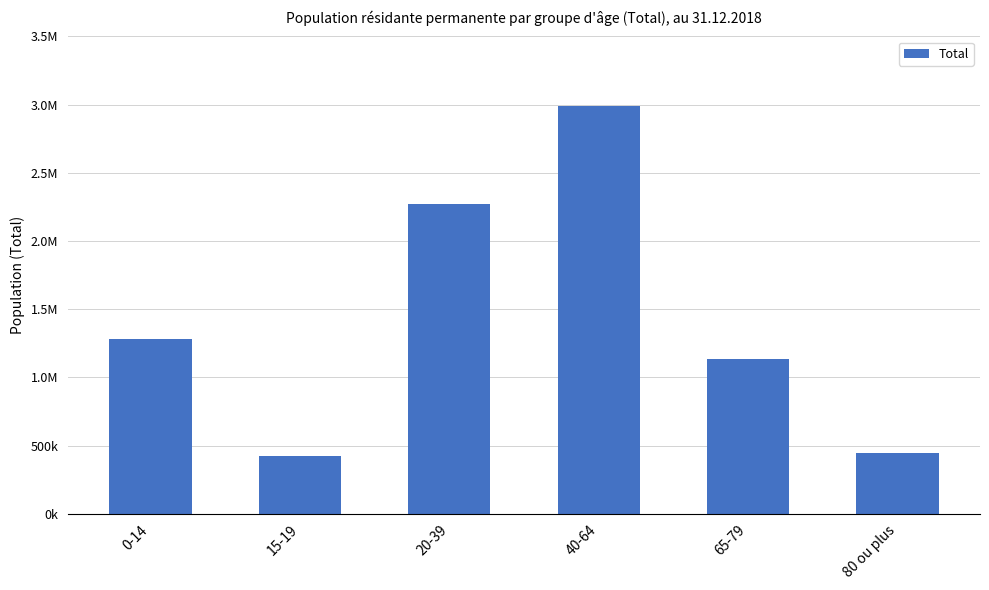

Are the bars horizontal?

No